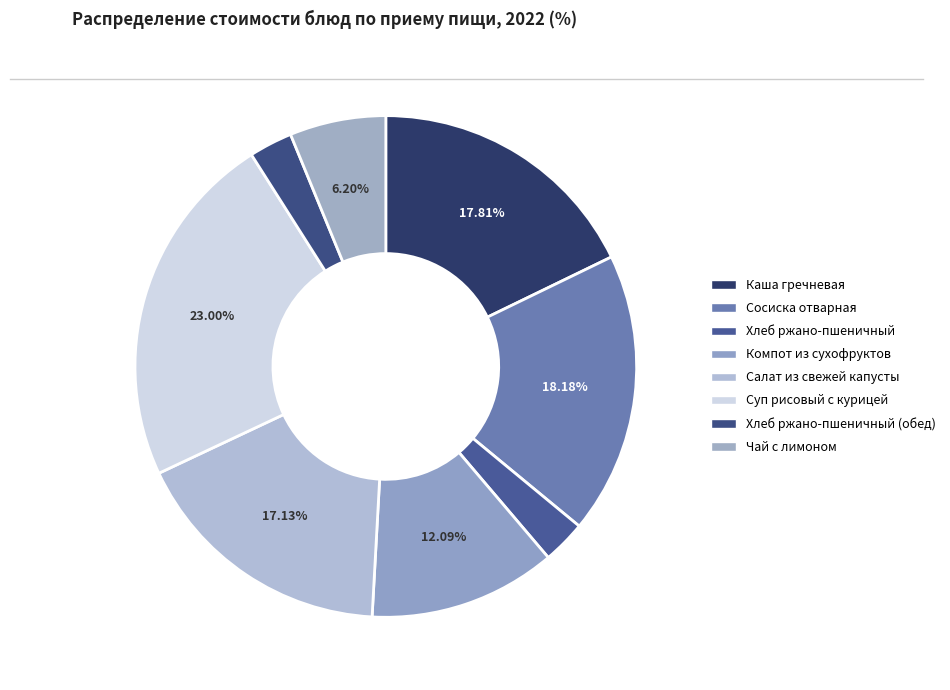

The Каша гречневая slice represents 18% of the pie. True or false?

True